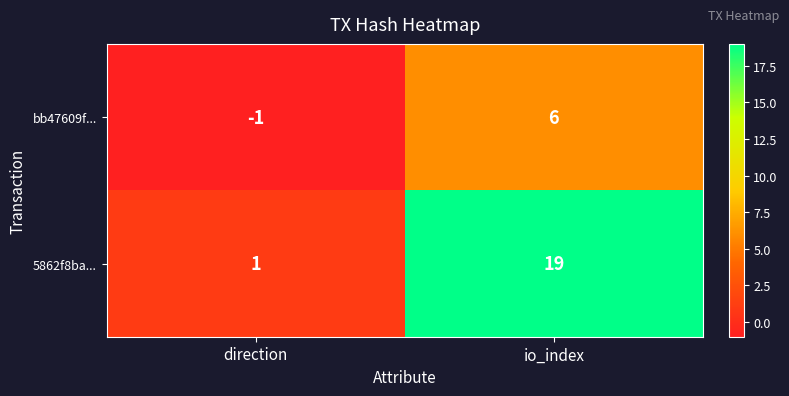

Which label corresponds to the largest value in the chart?

io_index